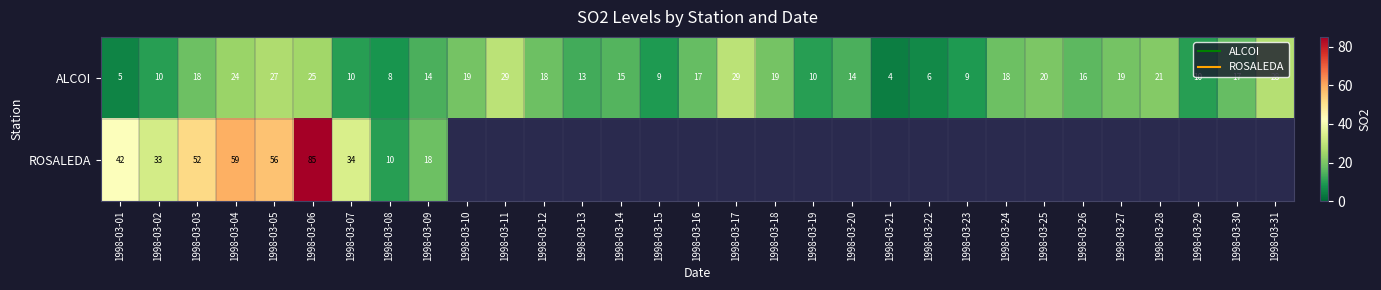

At which category does the chart reach its minimum across all series?

1998-03-21